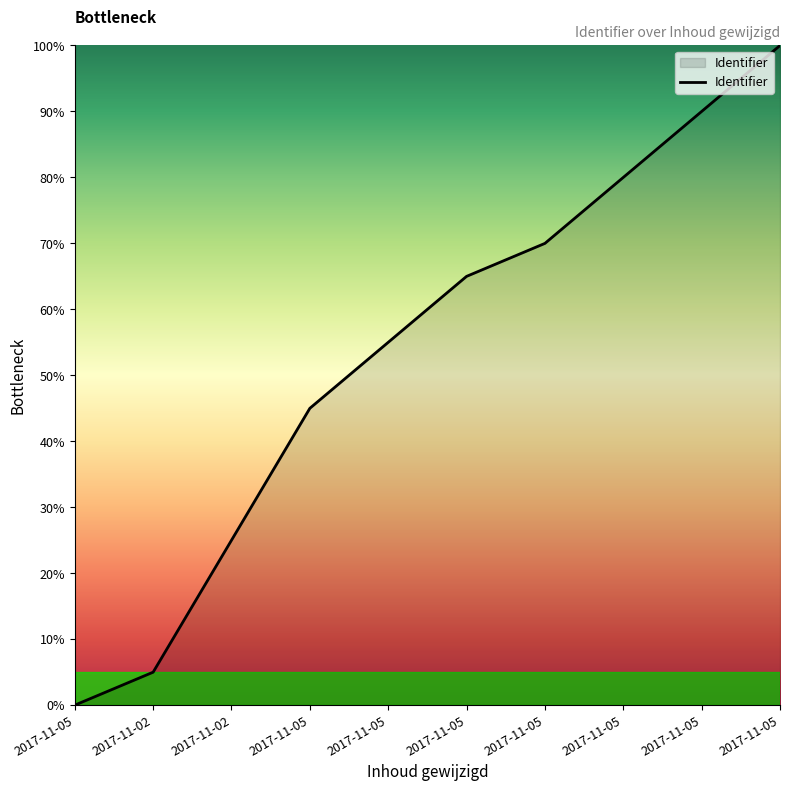

Rank the categories by value from highest to lowest.

2017-11-05, 2017-11-05, 2017-11-05, 2017-11-05, 2017-11-05, 2017-11-05, 2017-11-05, 2017-11-02, 2017-11-02, 2017-11-05